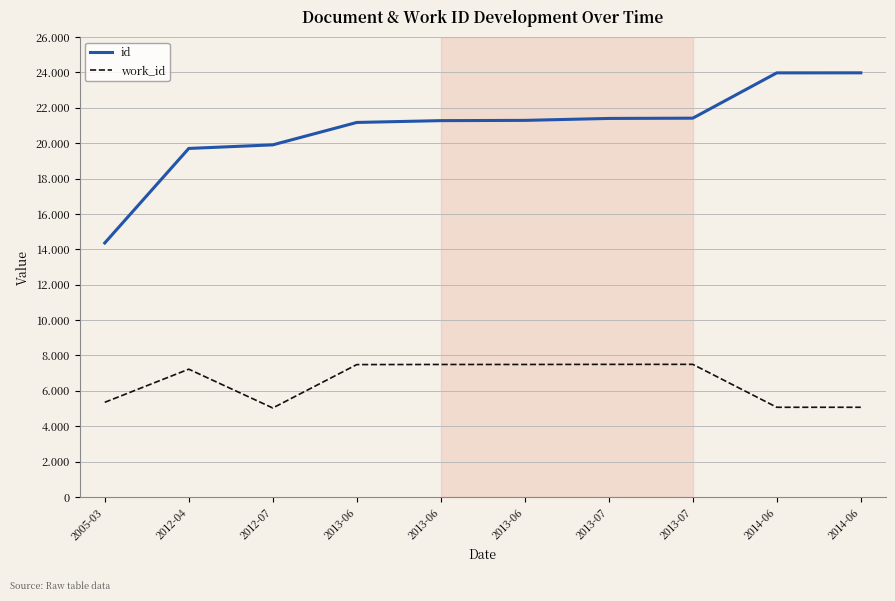

At 2013-06, list the series in order from smallest to largest.

work_id, id